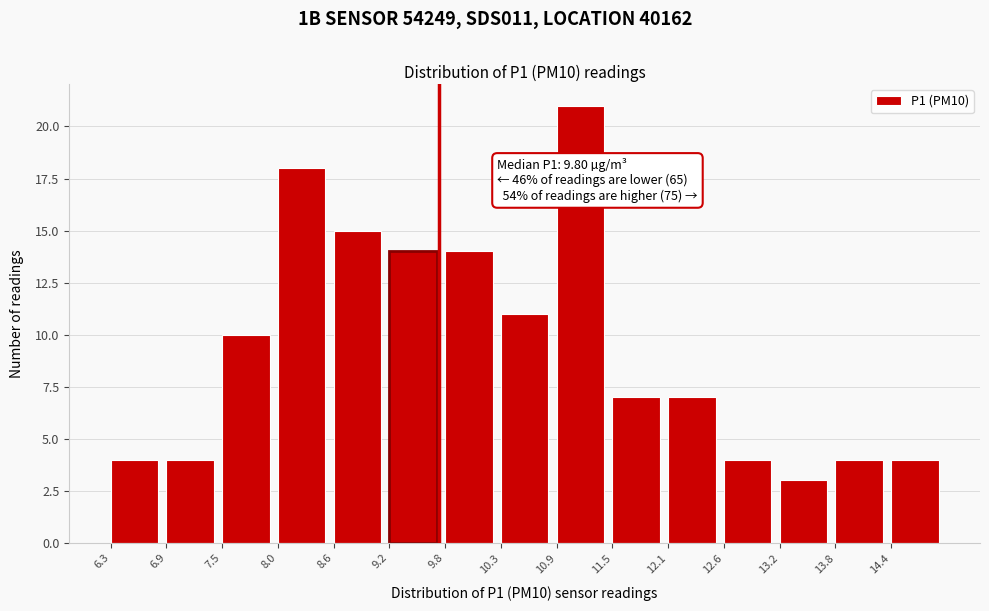

Over which range of the x-axis is the bar tallest?

10.9 to 11.5